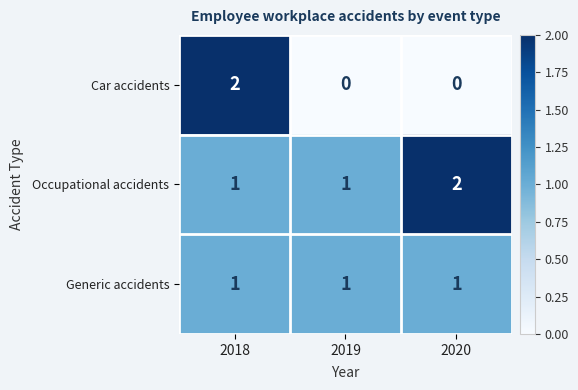

Which series has the widest spread of values?

Car accidents